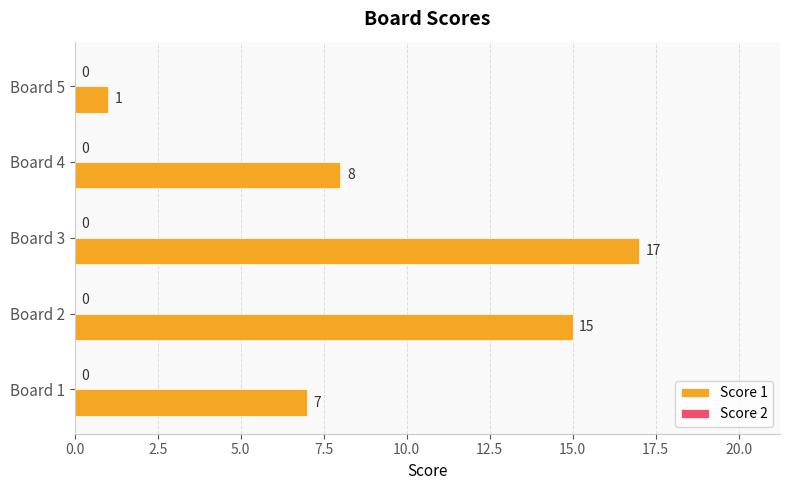

Which category has the highest value across all series?

Board 3